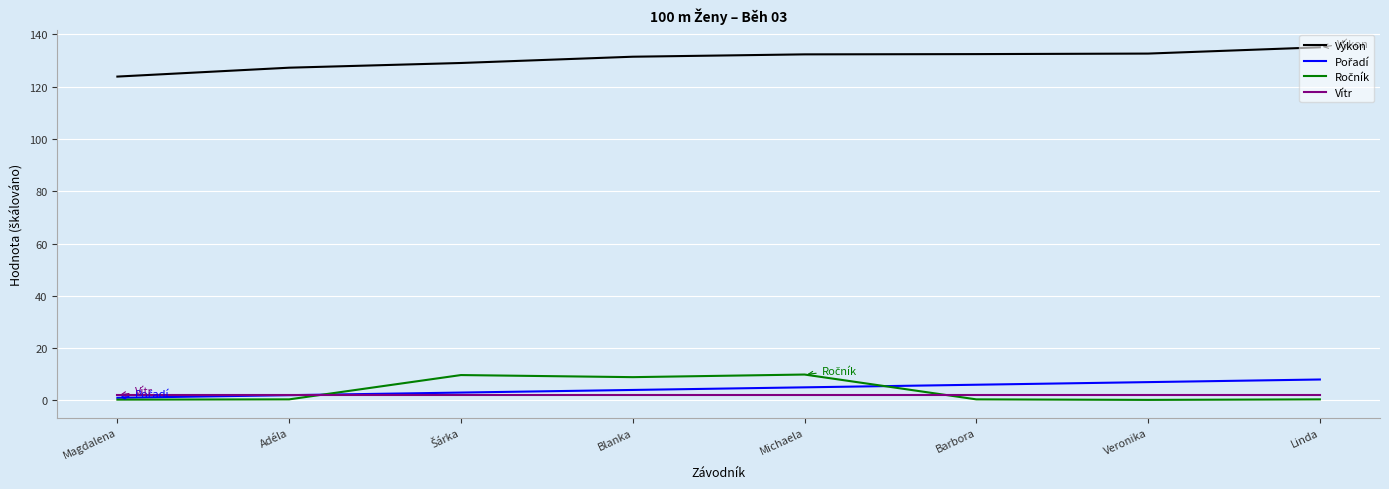

What is the greatest value displayed?

135.1